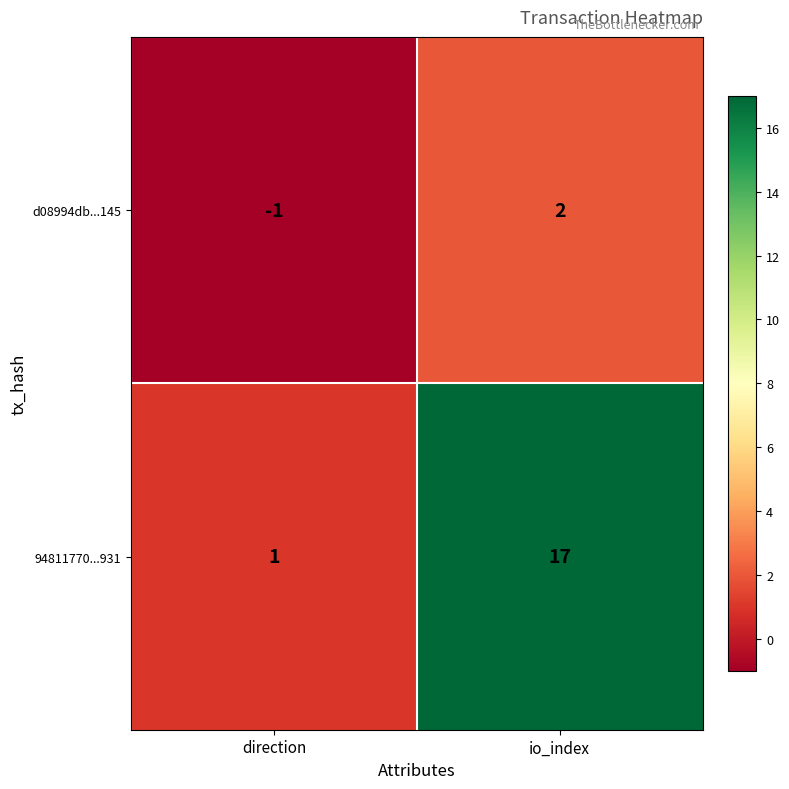

Between direction and io_index, which series saw the biggest shift?

94811770...931